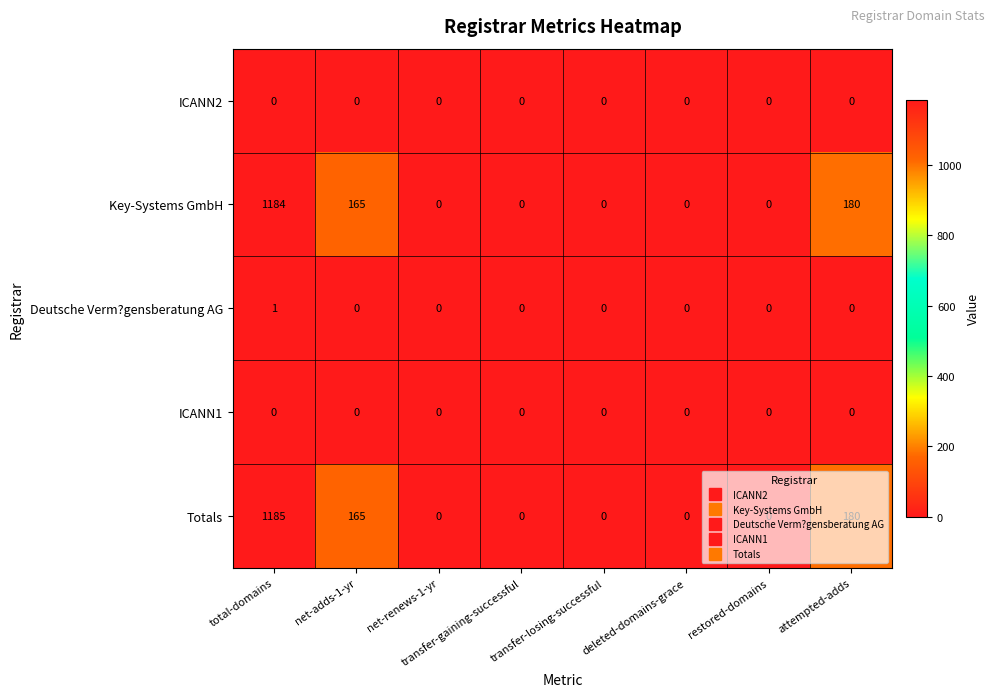

Which series has the widest spread of values?

Totals